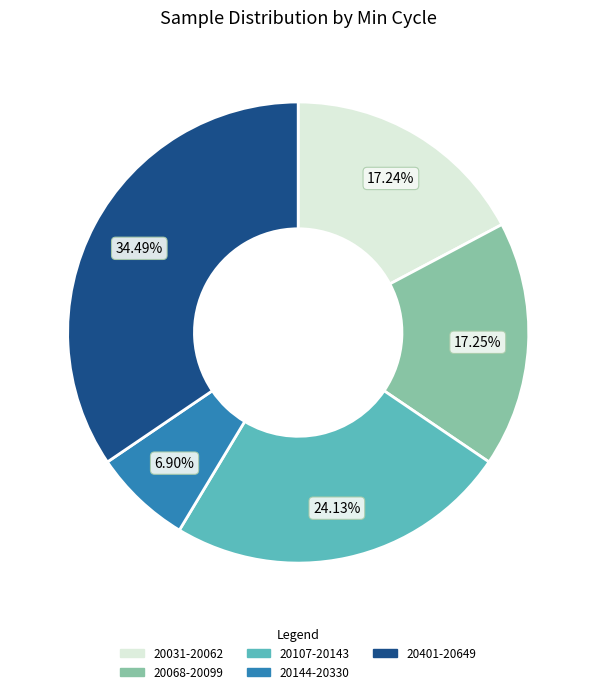

To the nearest percent, what is the average slice percentage?

20%